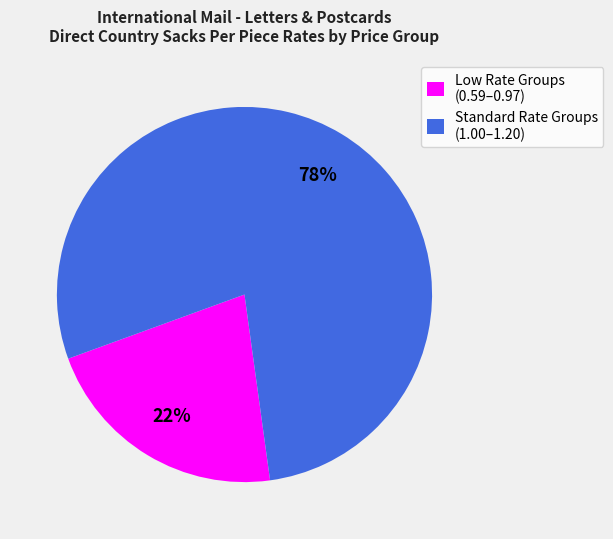

Is it true that Standard Rate Groups (1.00–1.20) is 65% of the pie?

False